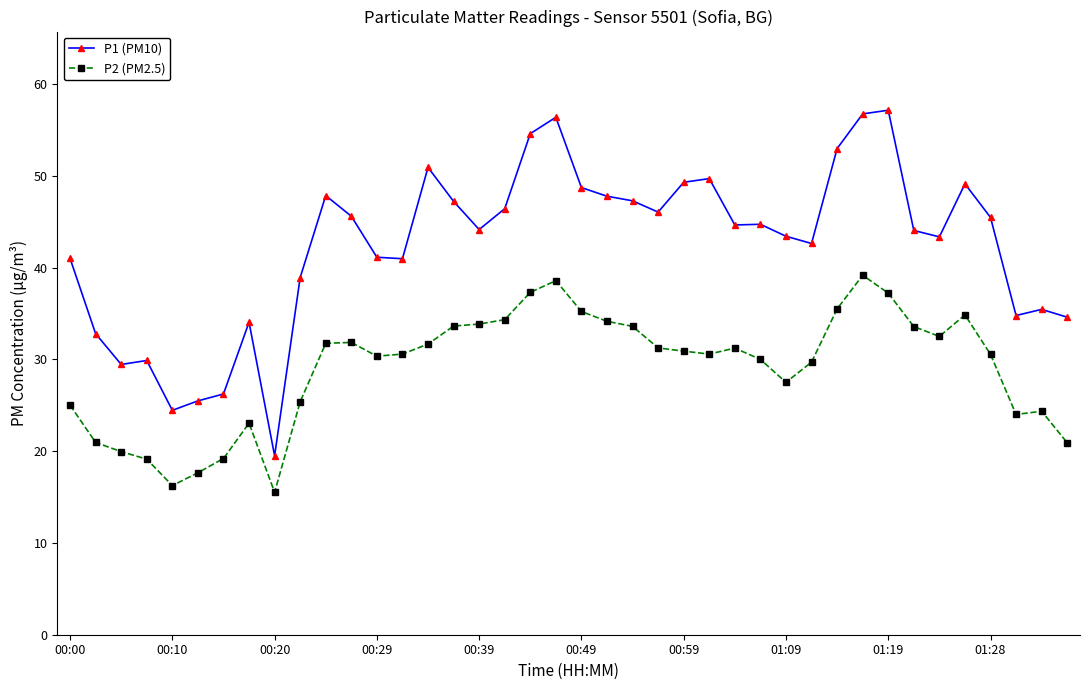

Which series has the largest total across all categories?

P1 (PM10)